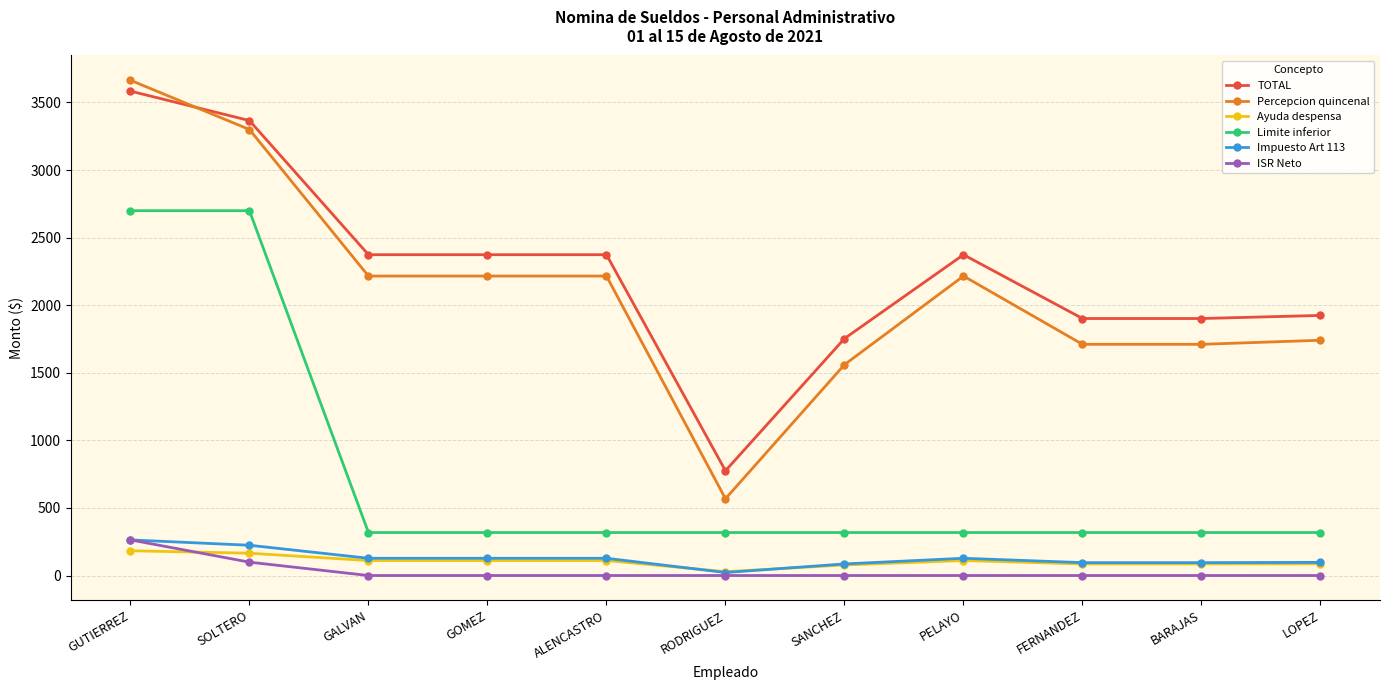

True or false: ISR Neto and Percepcion quincenal cross at least once.

False